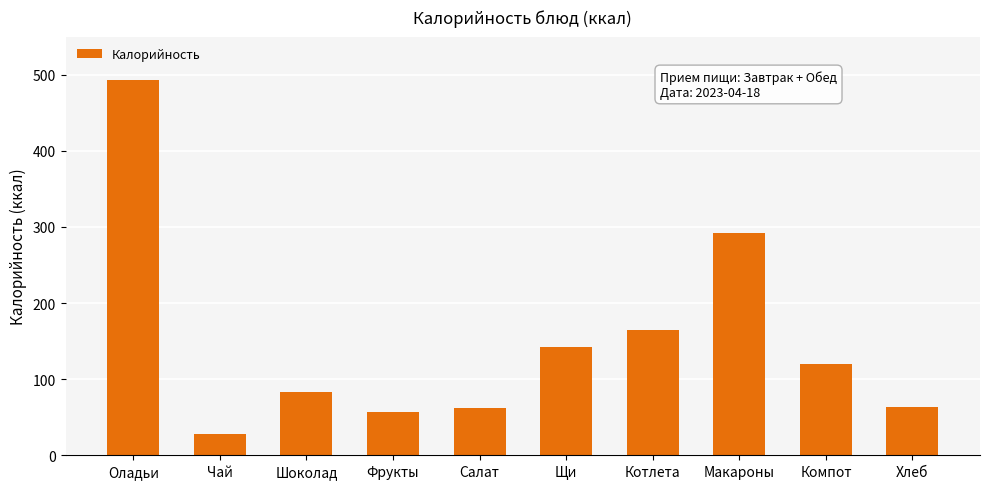

The chart shows a value of 117.5 at Макароны. True or false?

False